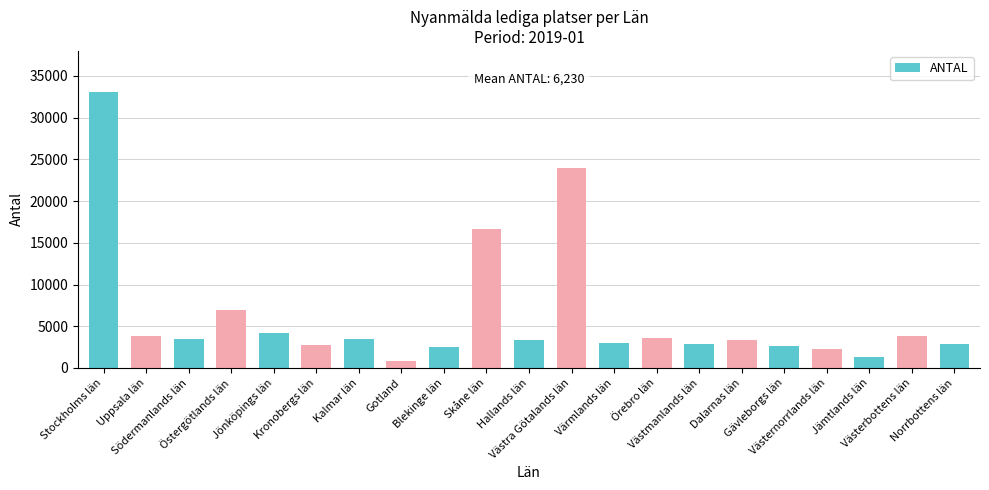

How many bars are there in total?

21